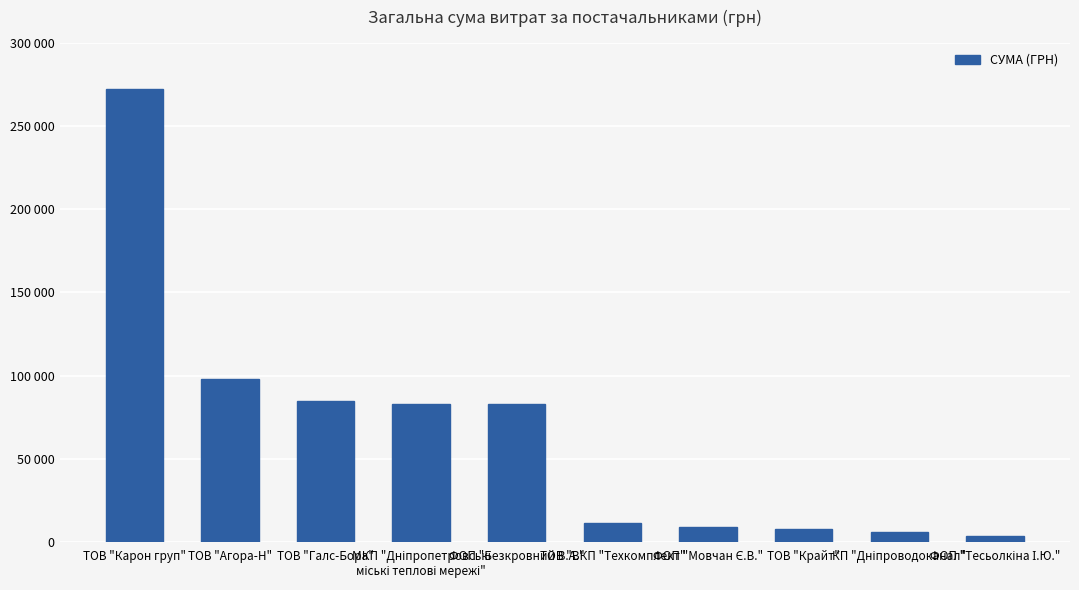

Does the chart contain any negative values?

No